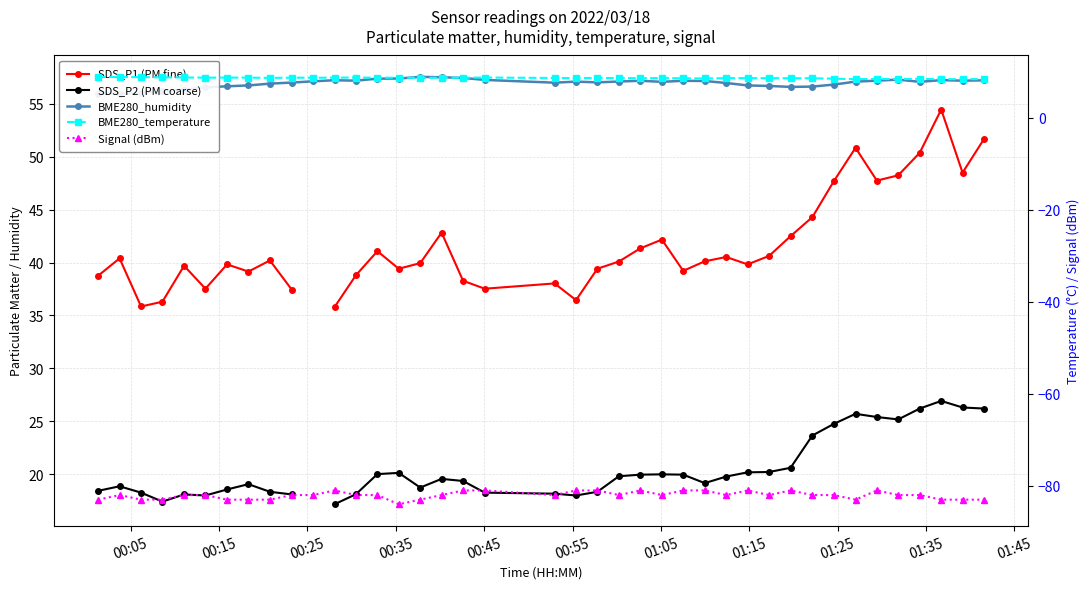

Is this an area chart (filled region under the line)?

No